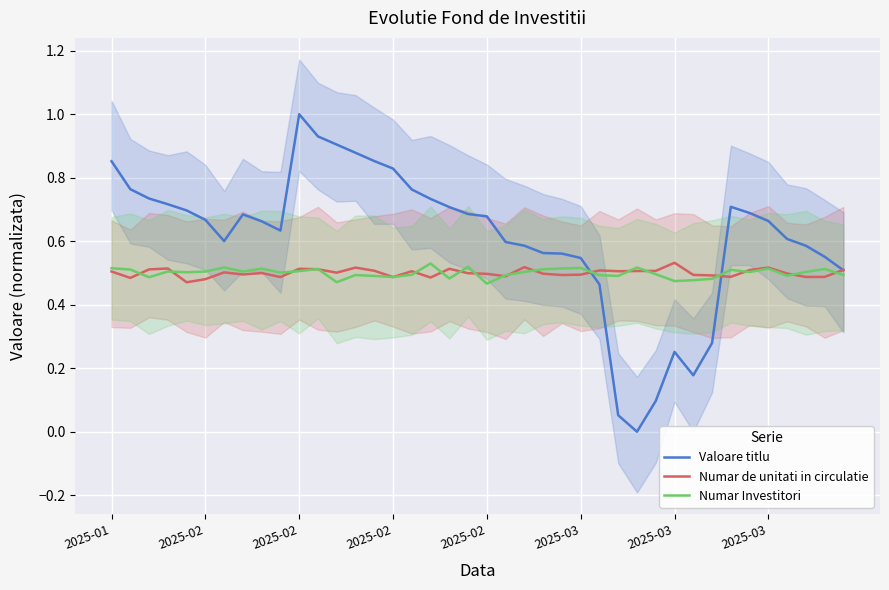

The value of Numar de unitati in circulatie at 8 is 0.2. True or false?

False